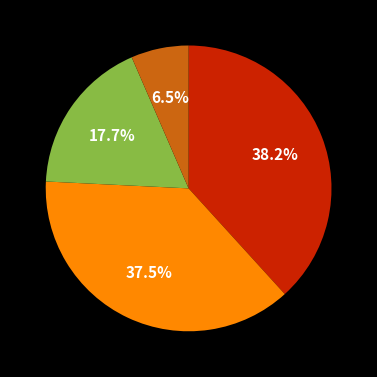

Does any single category account for the majority?

No